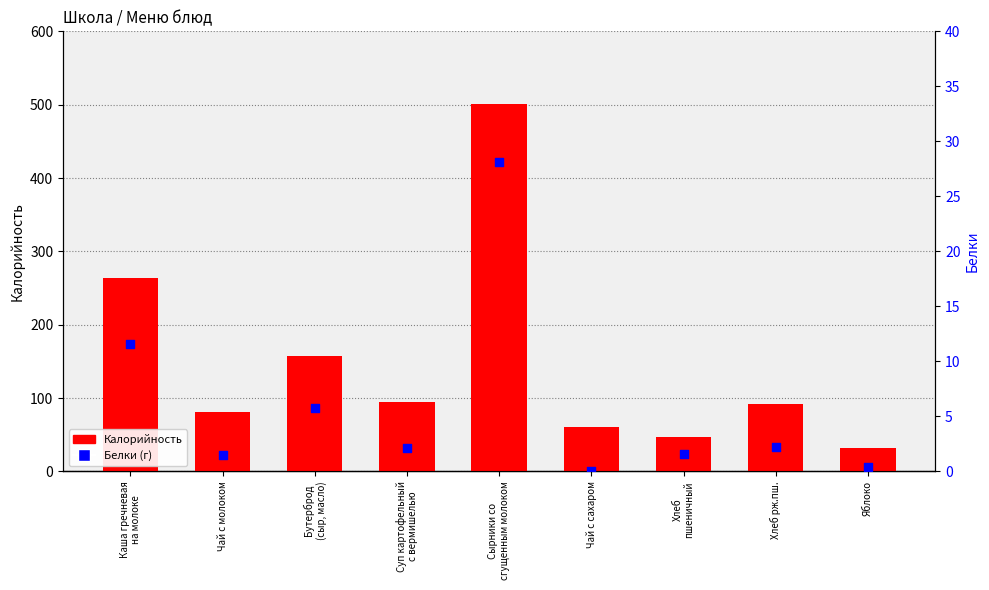

Which series contains the highest Y value?

Калорийность